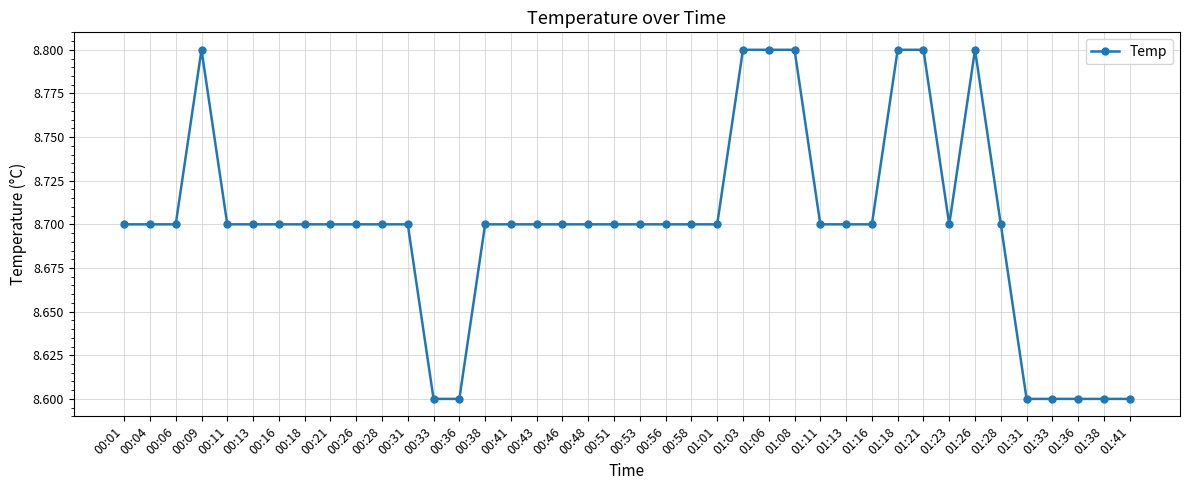

What is the sum of the values at 00:28 and 00:51?

17.4